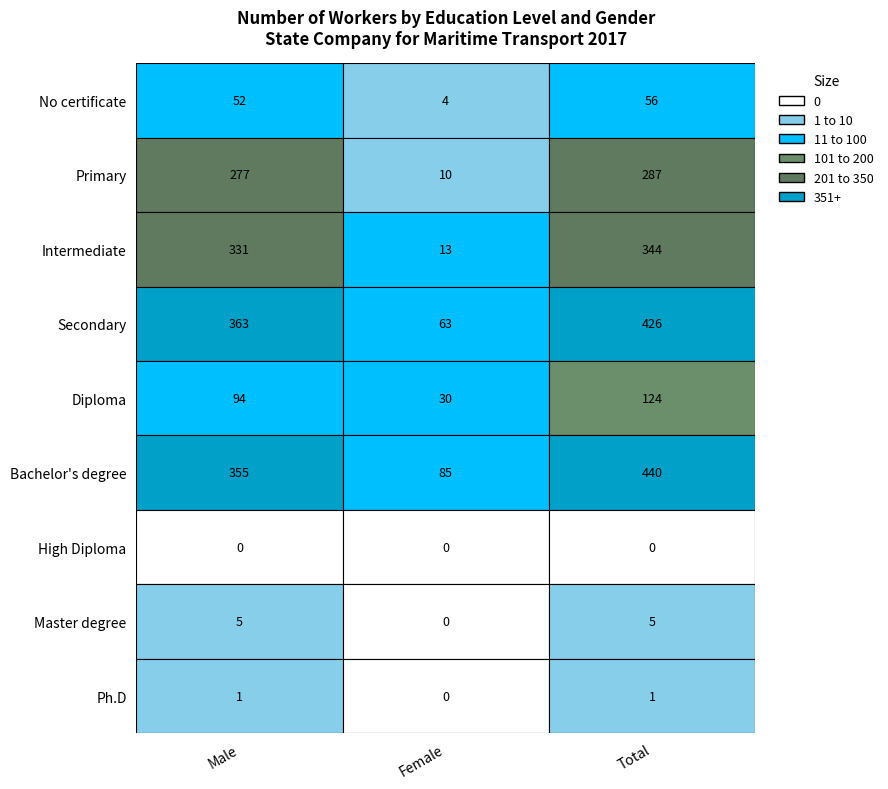

Reading right to left, list all the values displayed in this chart.

No certificate: Total=56	Female=4	Male=52
Primary: Total=287	Female=10	Male=277
Intermediate: Total=344	Female=13	Male=331
Secondary: Total=426	Female=63	Male=363
Diploma: Total=124	Female=30	Male=94
Bachelor's degree: Total=440	Female=85	Male=355
High Diploma: Total=0	Female=0	Male=0
Master degree: Total=5	Female=0	Male=5
Ph.D: Total=1	Female=0	Male=1